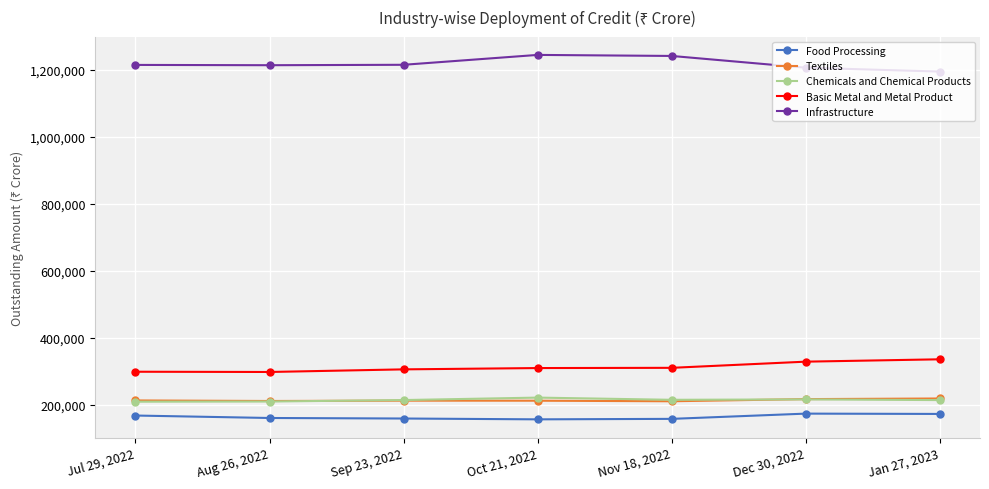

What is the minimum value for Infrastructure?

1194649